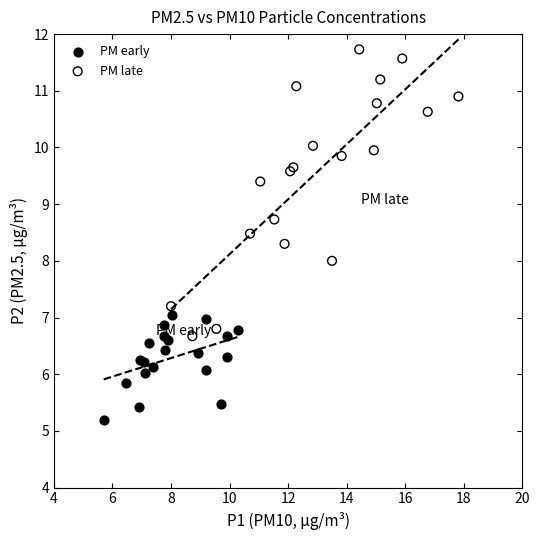

Which series has the largest Y range (max minus min)?

PM late